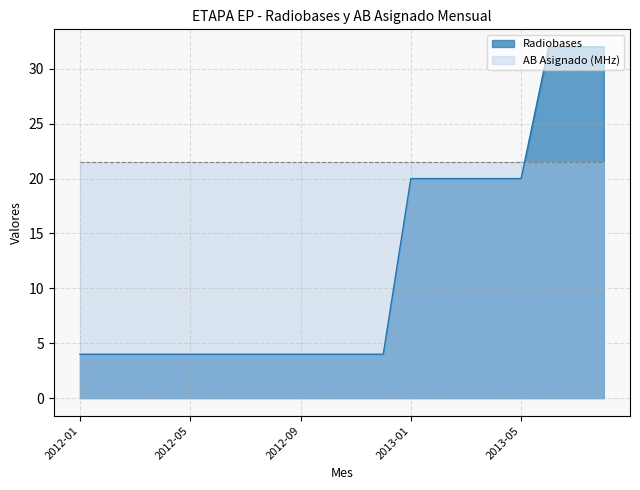

What is the minimum value shown in the chart?

4.0